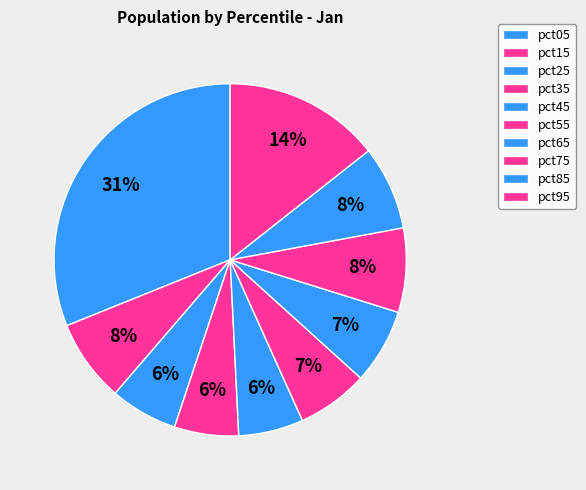

How many segments does this pie chart have?

10